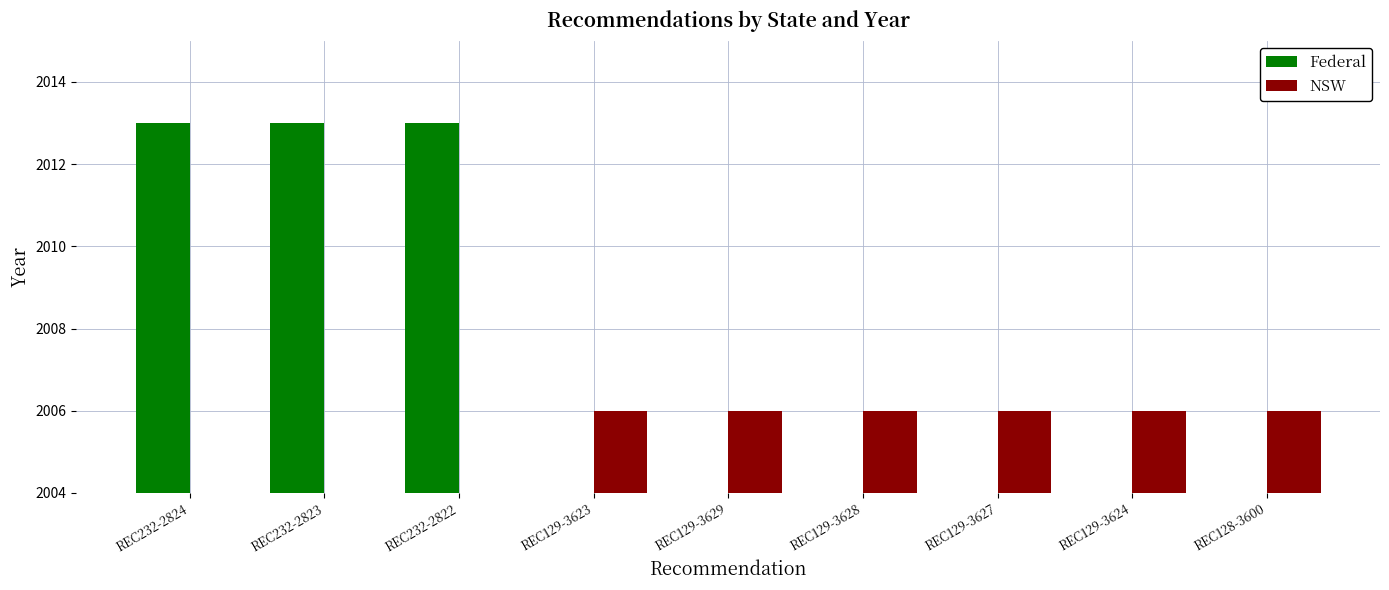

Count the number of categories in the chart.

9